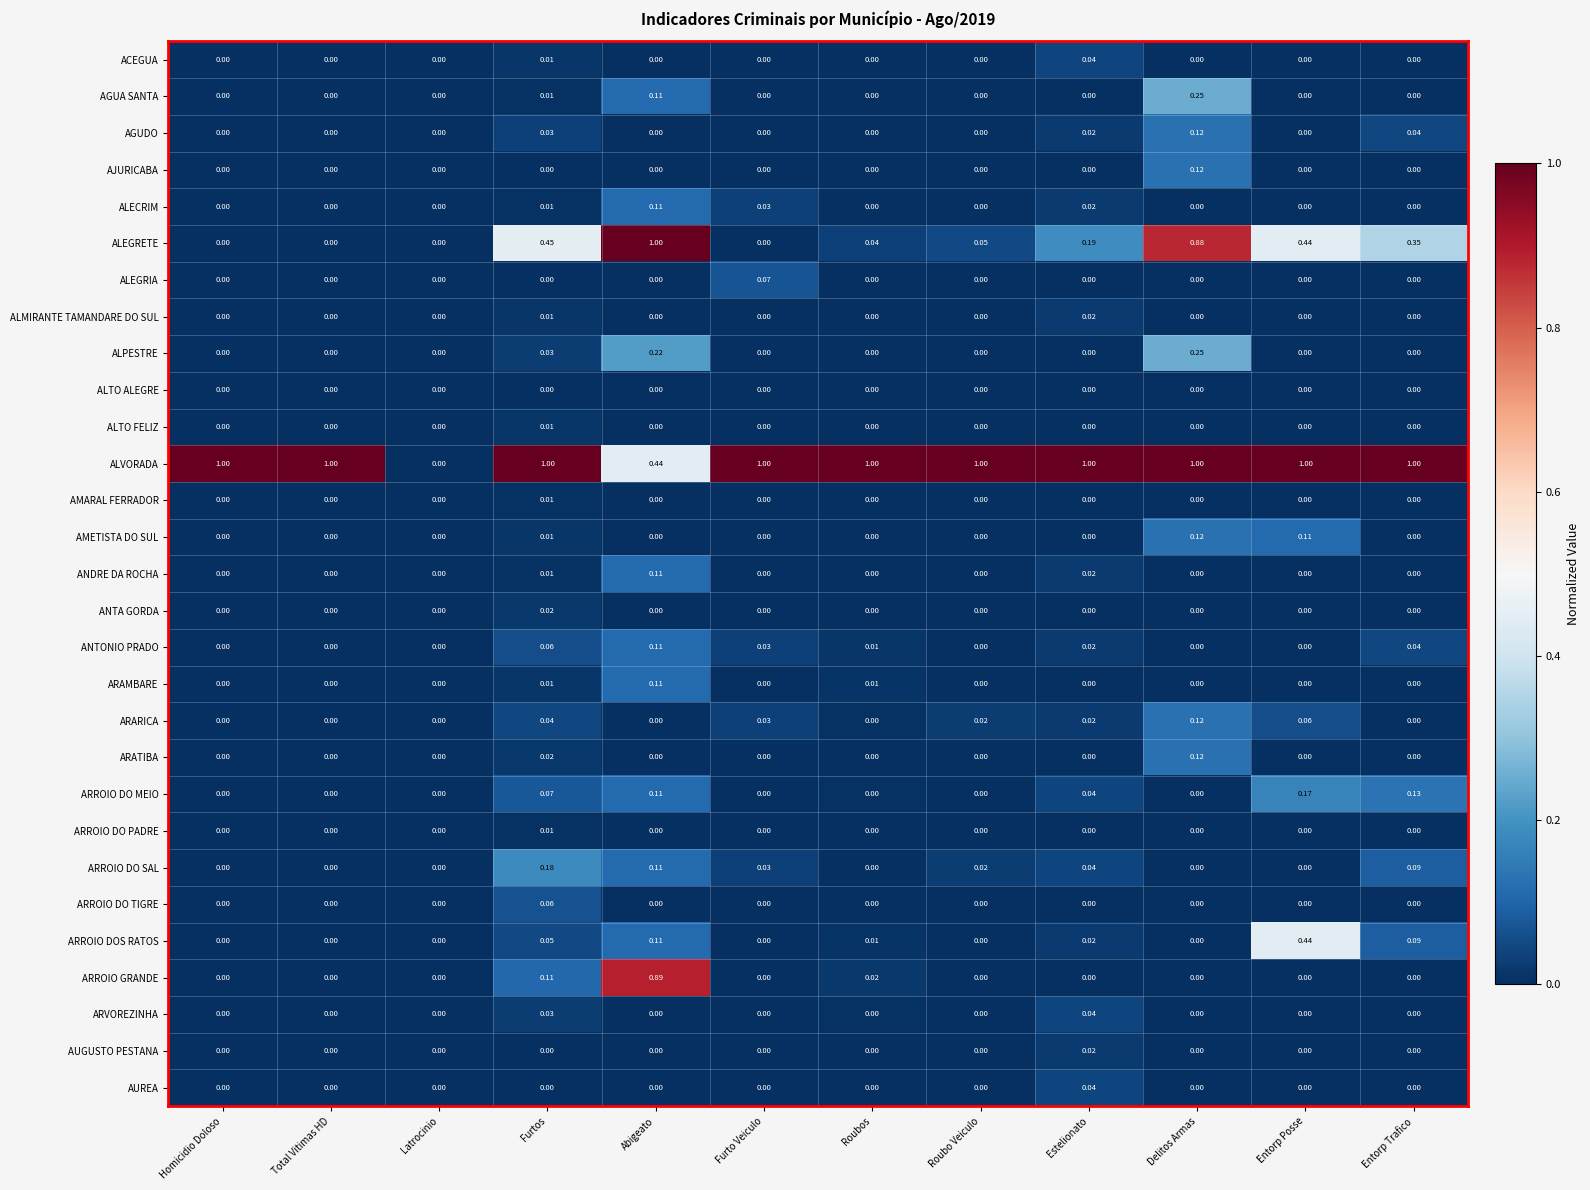

Between Furtos and Estelionato, which series saw the biggest shift?

ALEGRETE